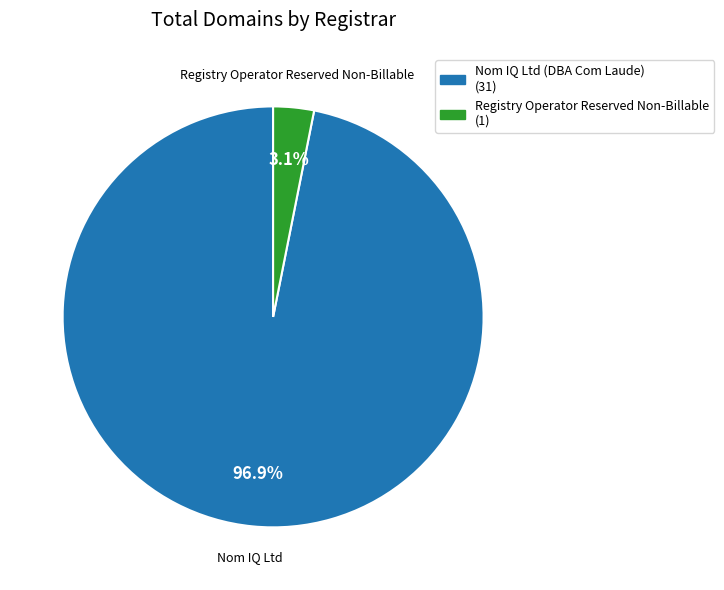

To the nearest percent, what percentage of the pie is Registry Operator Reserved Non-Billable?

3%